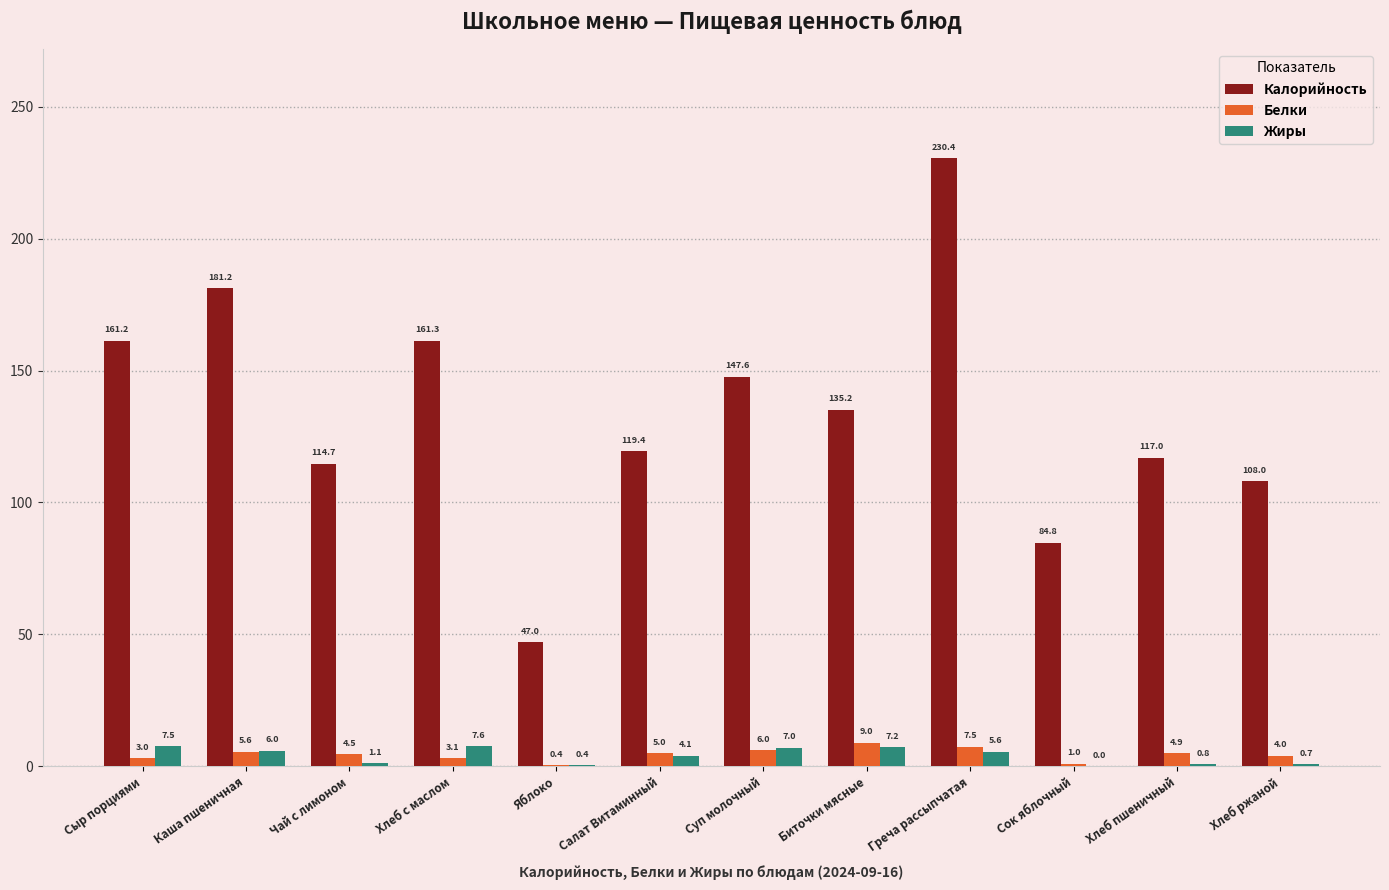

What is the total value across all series at Биточки мясные?

151.4